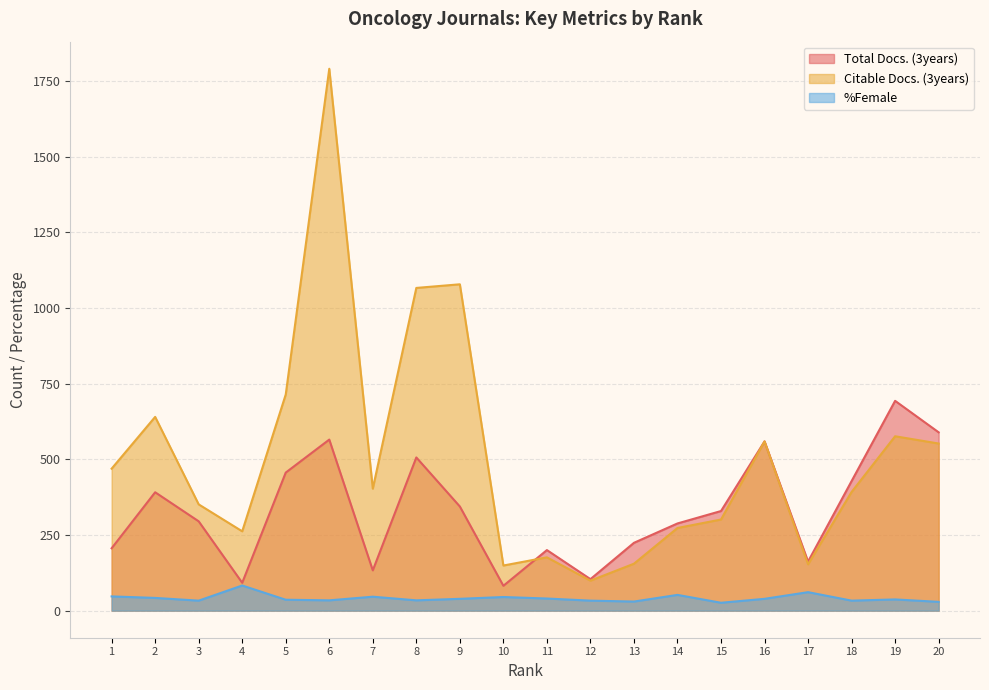

How many times do Total Docs. (3years) and Citable Docs. (3years) cross each other?

1